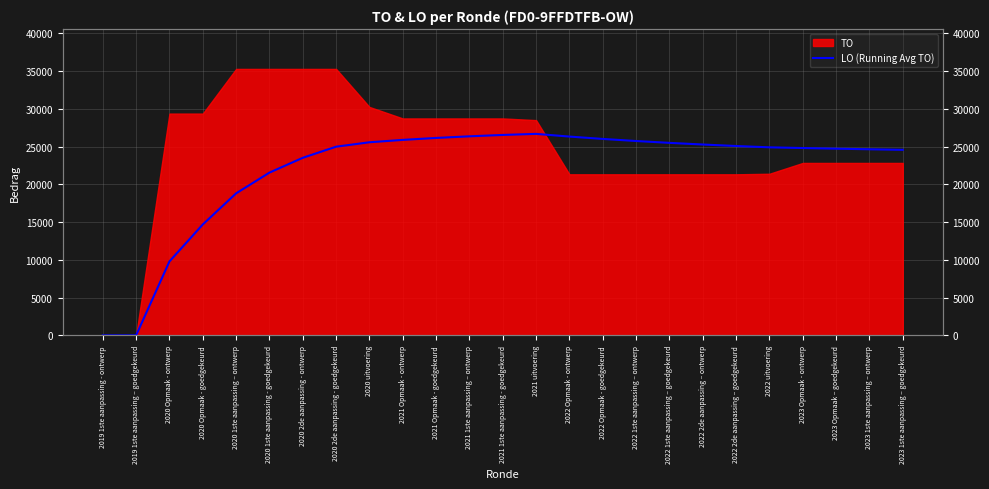

Does the chart have visible grid lines?

Yes